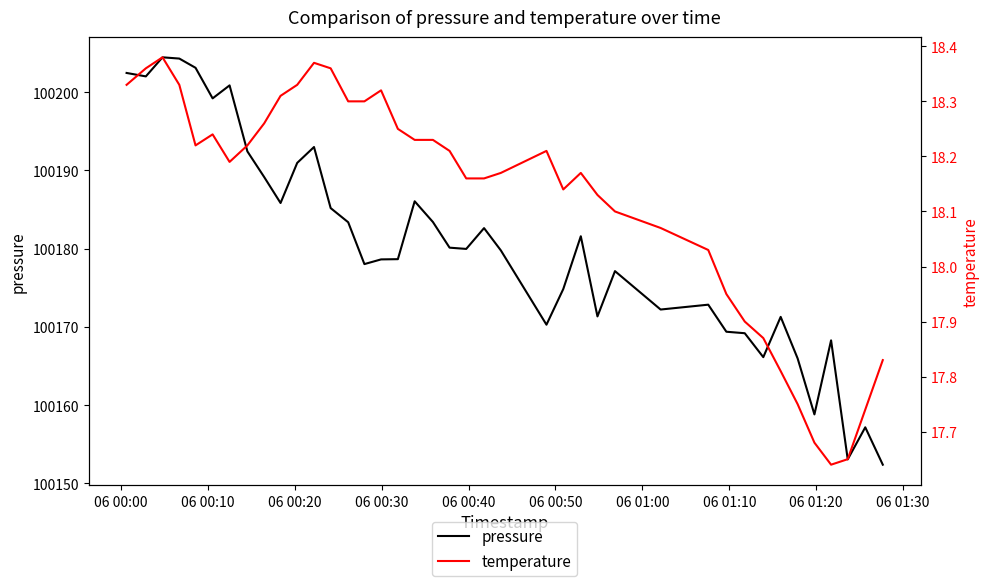

What is the maximum value for pressure?

100204.5